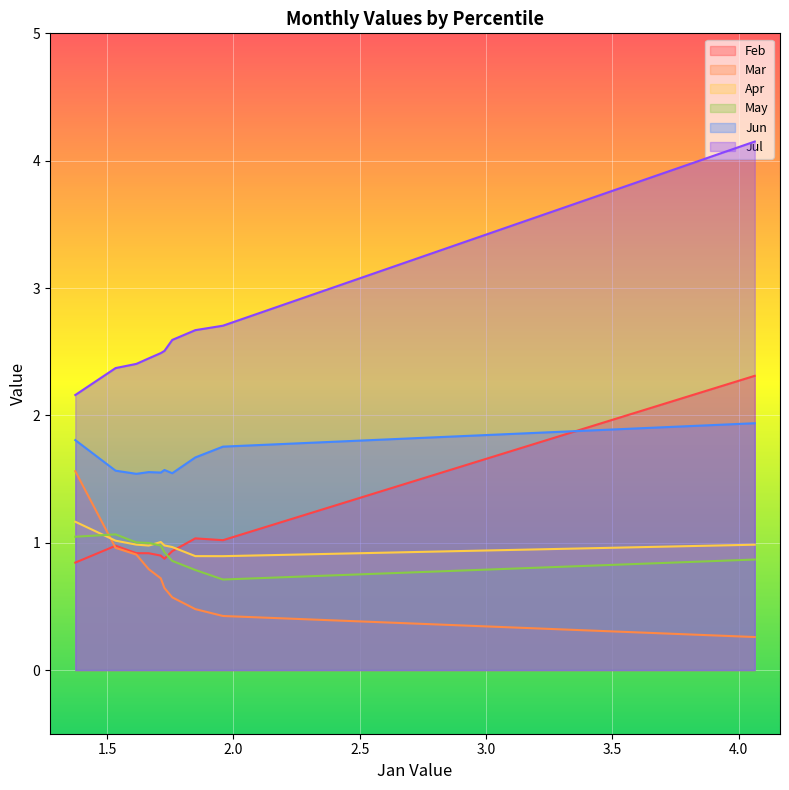

True or false: Jun and Apr cross at least once.

False